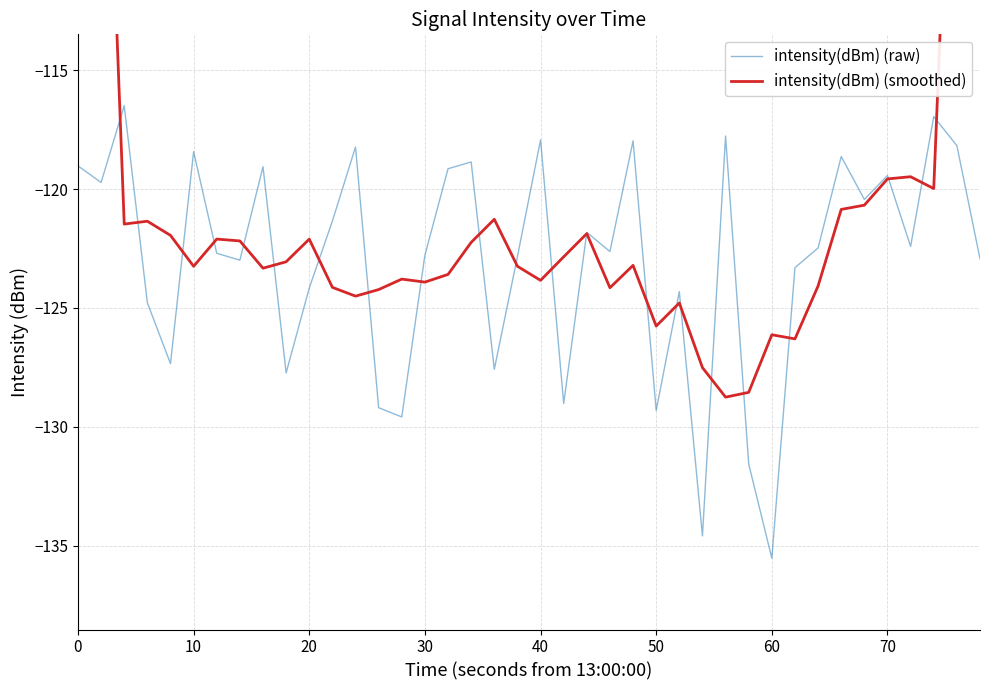

Which series has the largest total across all categories?

intensity(dBm) (smoothed)